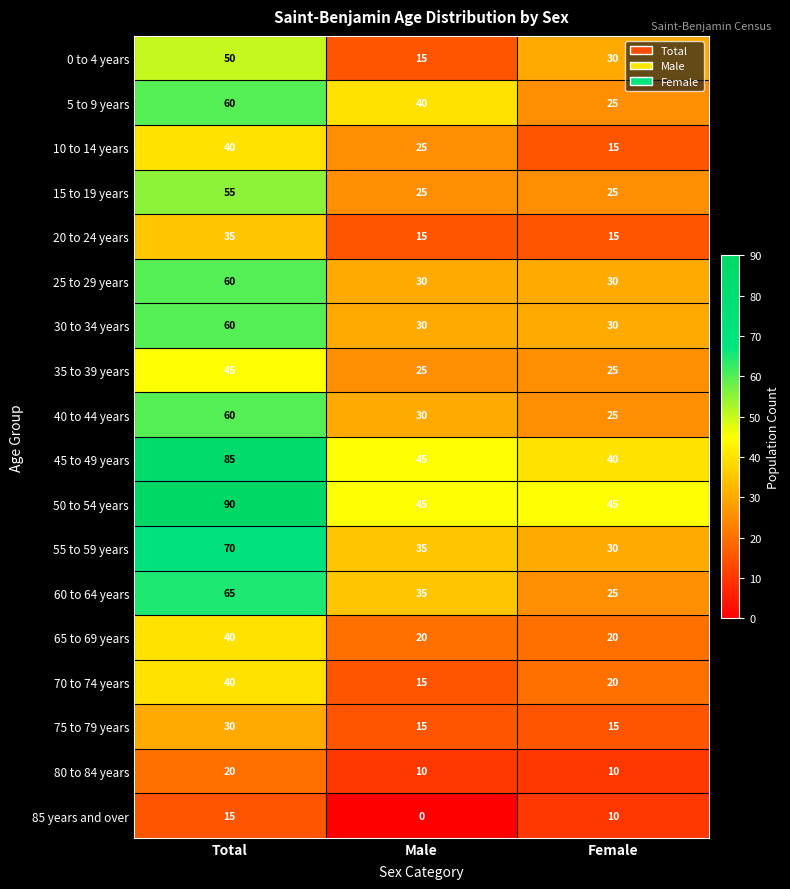

True or false: 0 to 4 years has a value of 15 at Male.

True